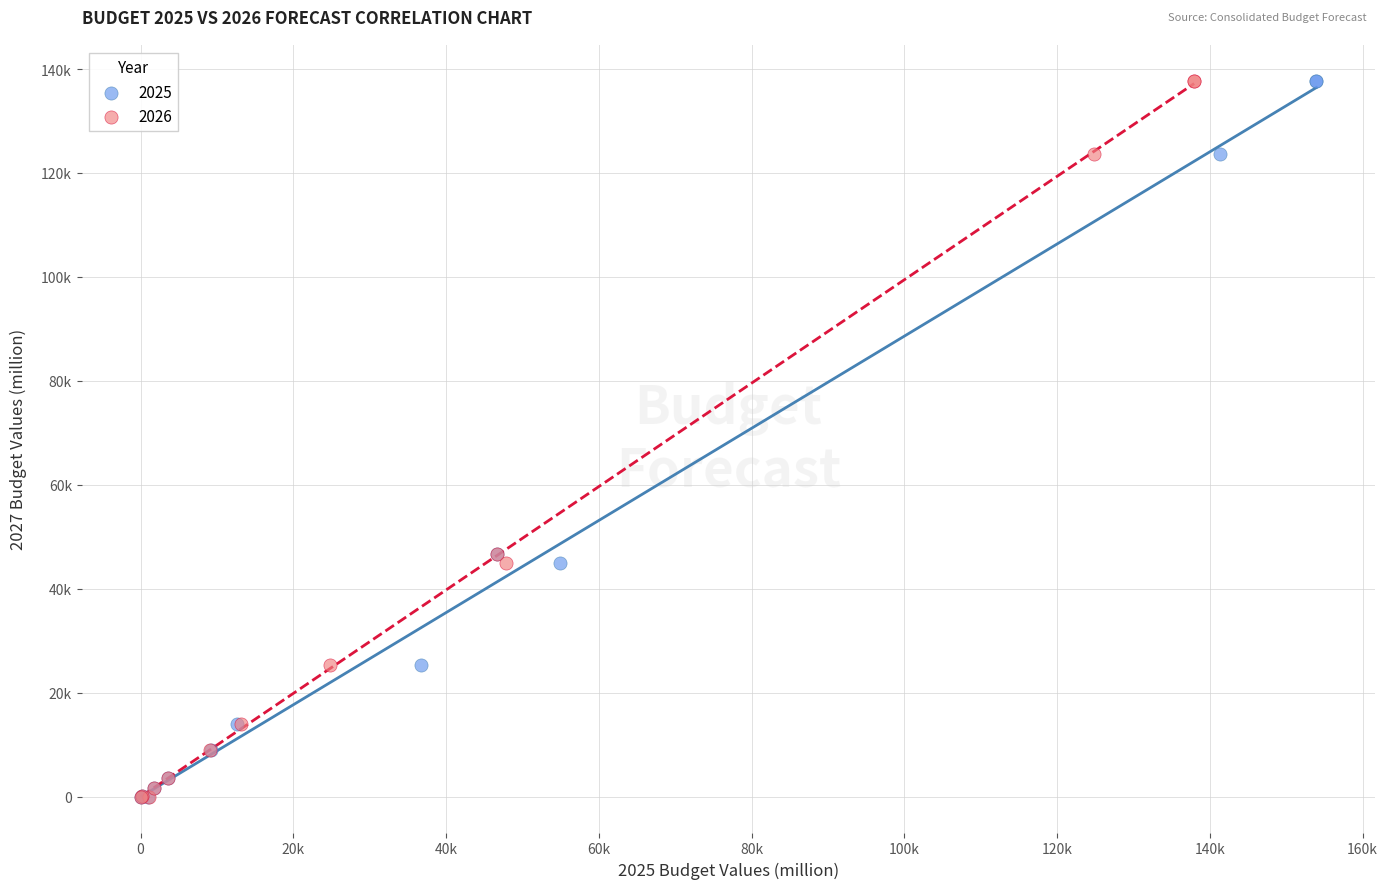

What are all the series names shown in the legend?

2025, 2026